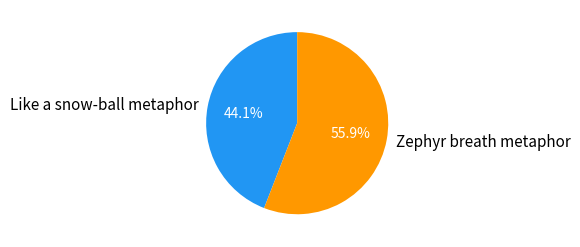

Which slice is the smallest?

Like a snow-ball metaphor